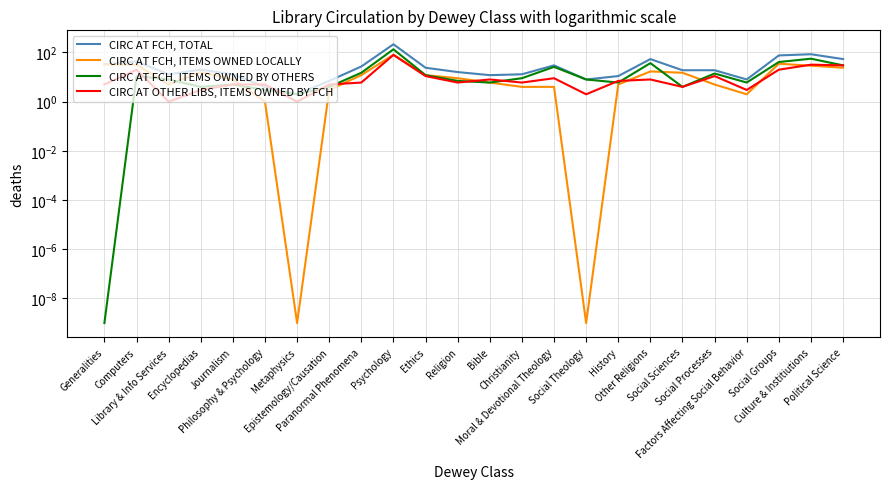

What is the average value of the CIRC AT FCH, ITEMS OWNED BY OTHERS series?

18.7